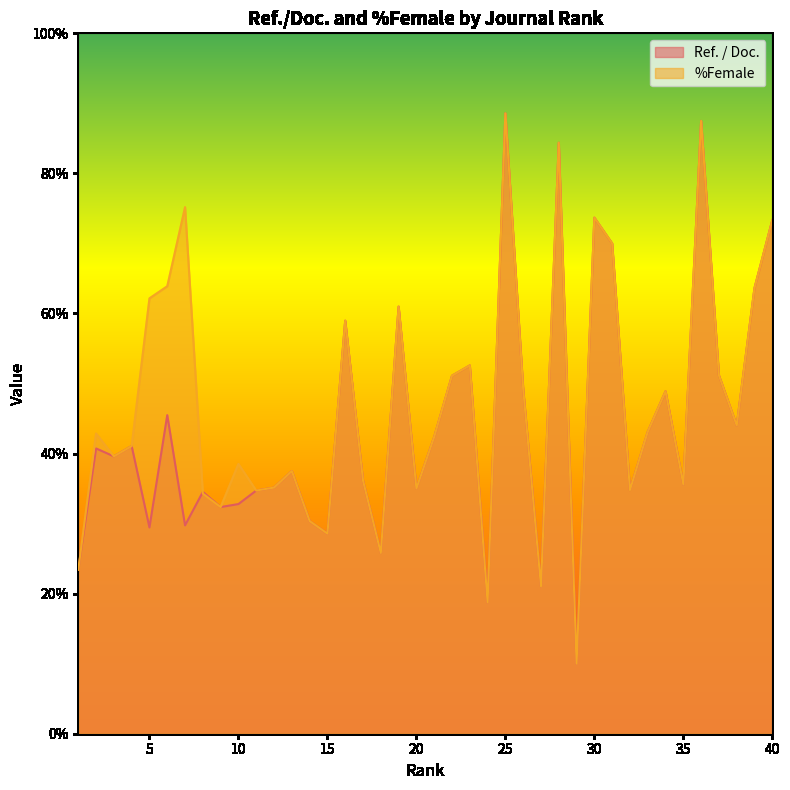

What is the average value of the %Female series?

47.0